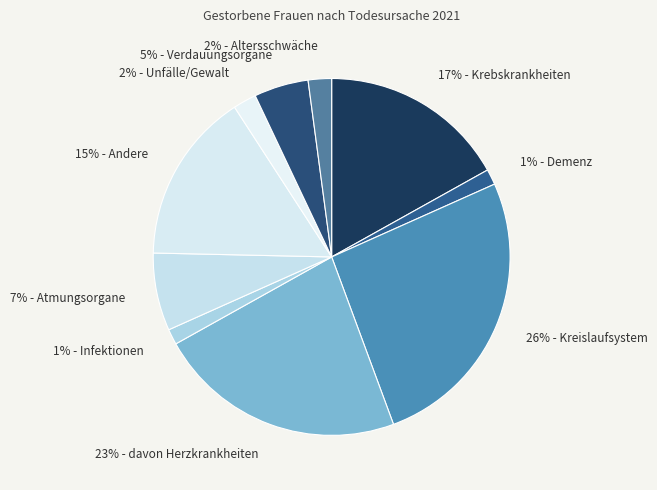

Is there a majority slice in this chart?

No